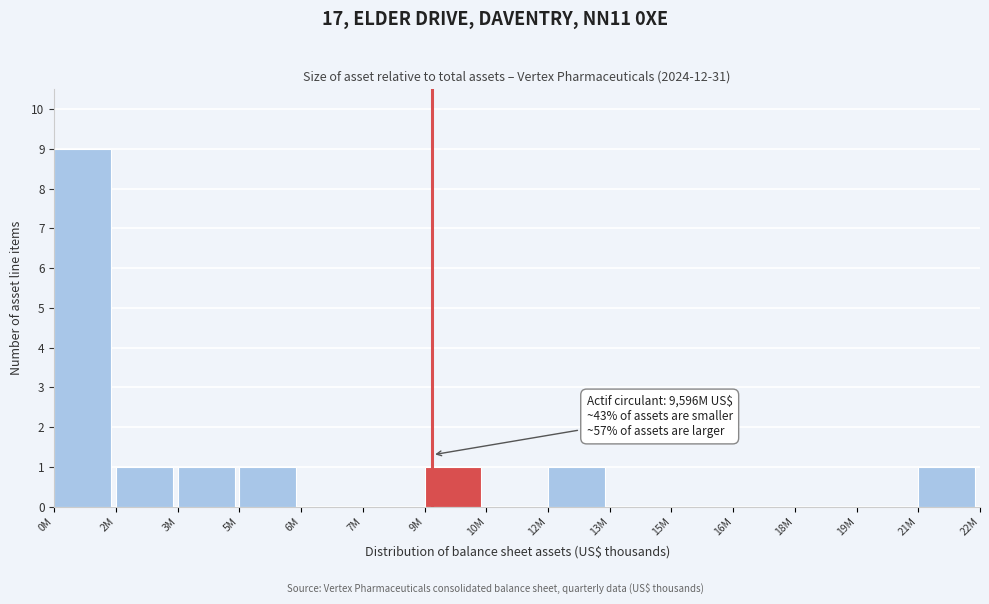

Reading right to left, transcribe all the data shown in this chart.

21M=1	19M=0	18M=0	16M=0	15M=0	13M=0	12M=1	10M=0	9M=1	7M=0	6M=0	5M=1	3M=1	2M=1	0M=9